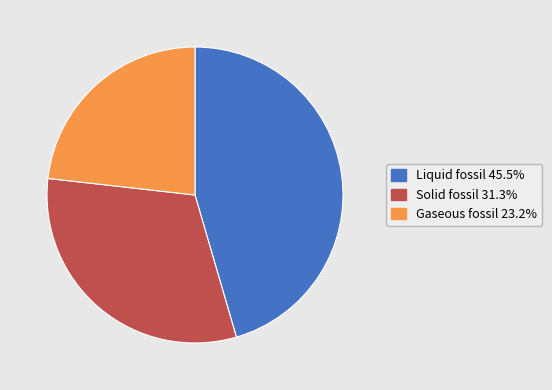

Is there a majority slice in this chart?

No